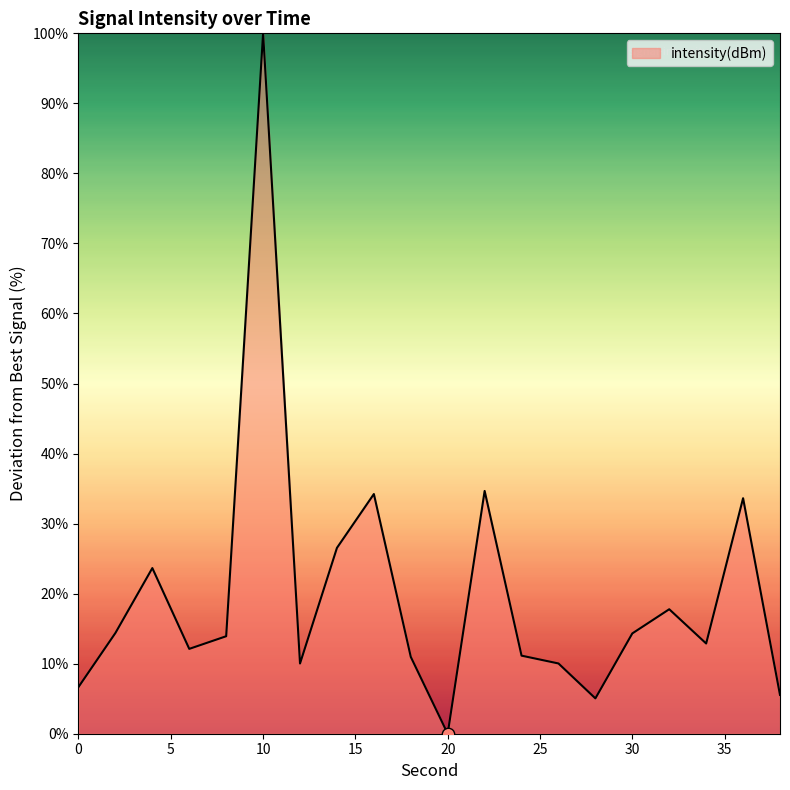

What is the difference between the maximum and minimum values?

100.0